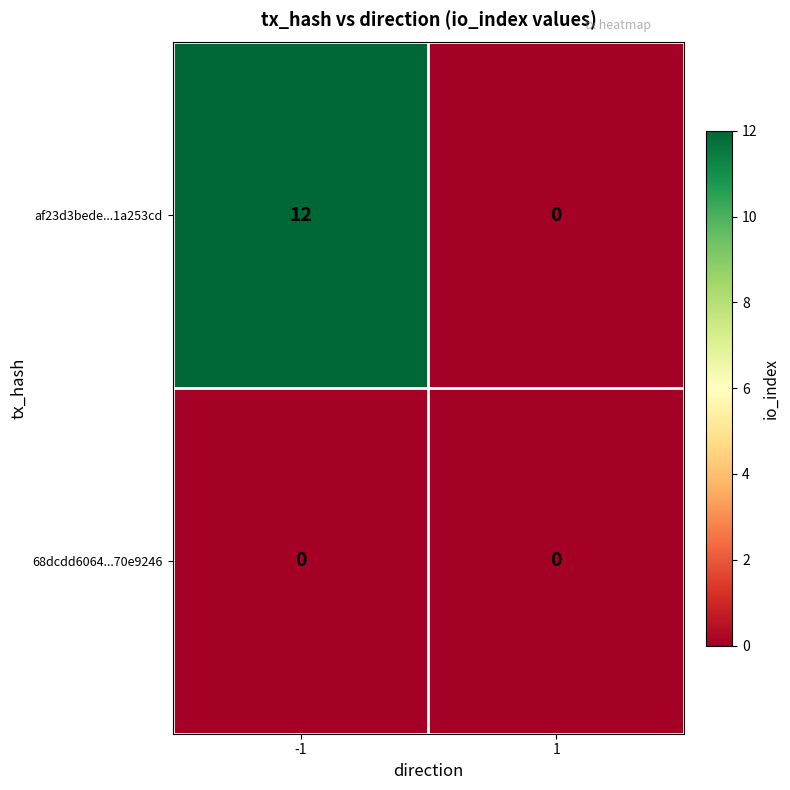

What is the greatest value displayed?

12